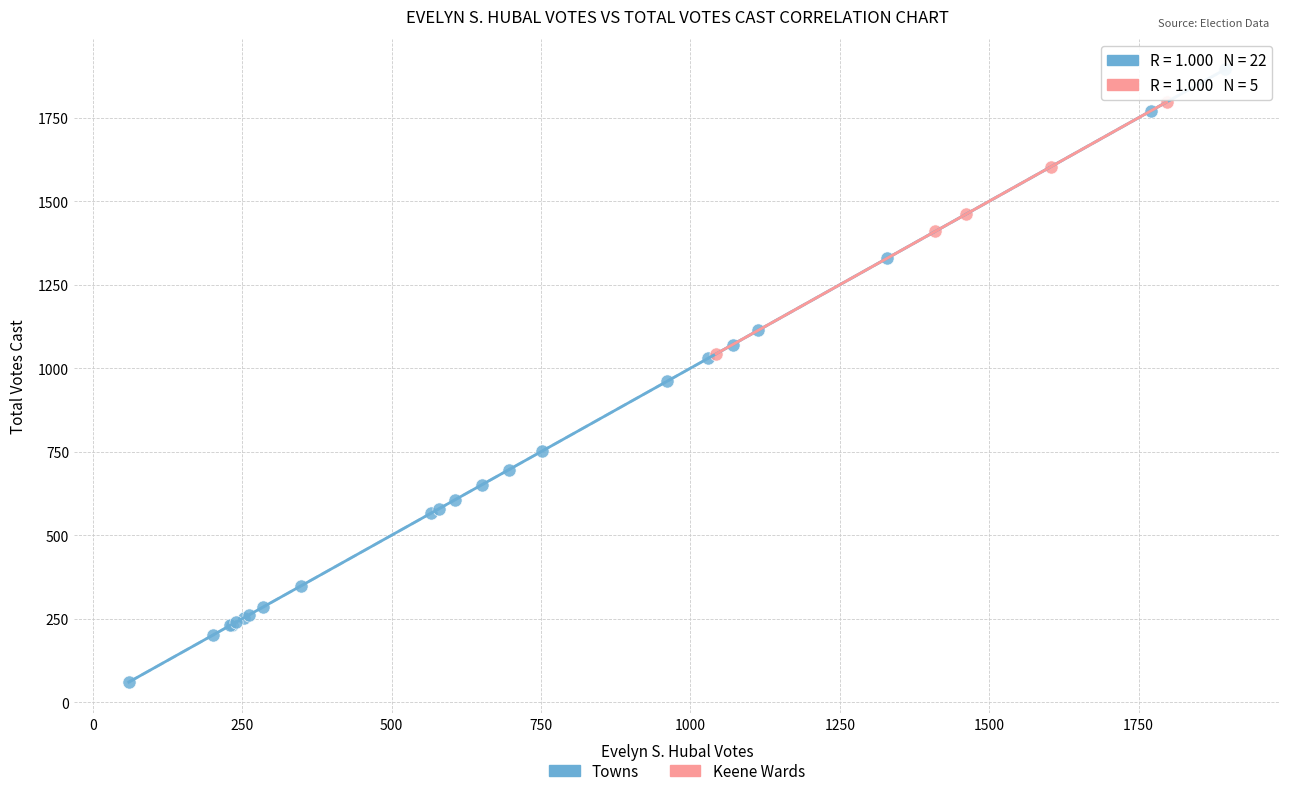

Which series has the largest Y range (max minus min)?

Towns